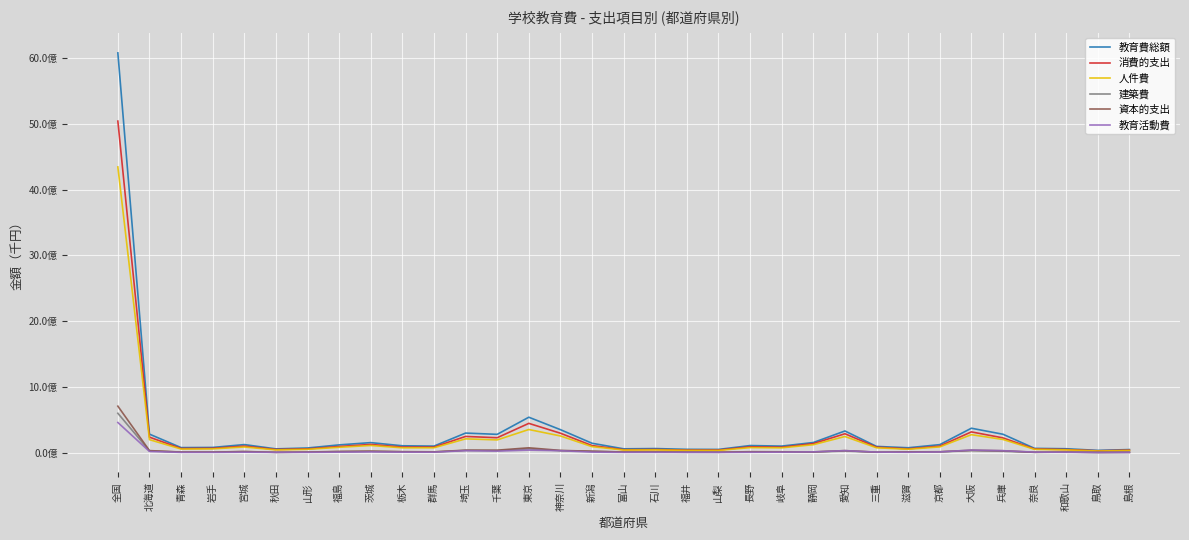

At which category is the sum across all series the highest?

全国